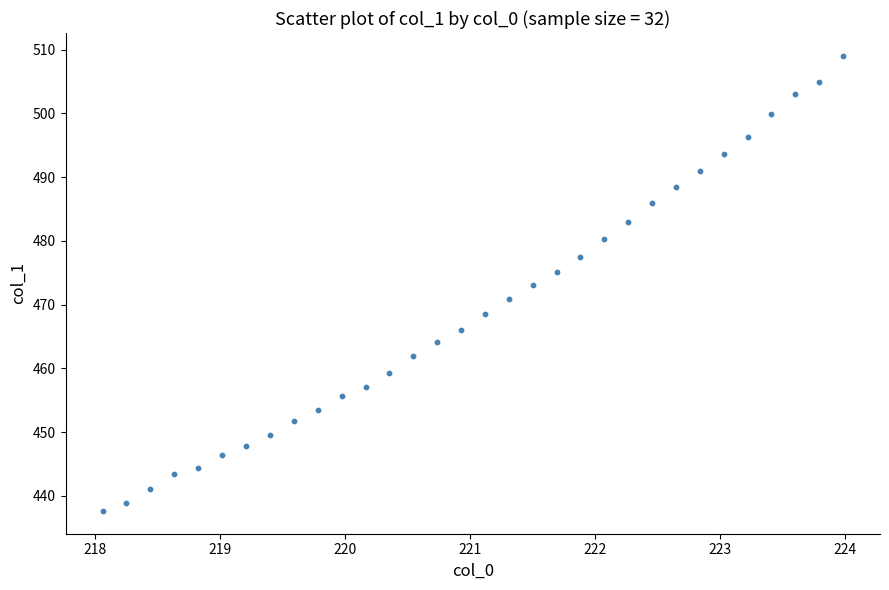

What is the range of X values (max minus min)?

5.9